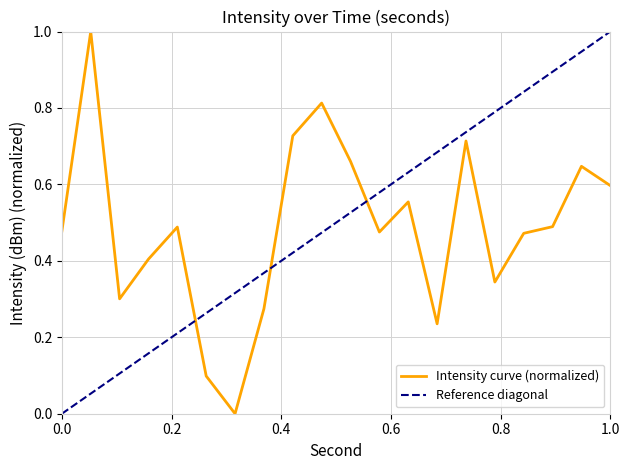

What is the change in value from 6 to 26?

-0.2